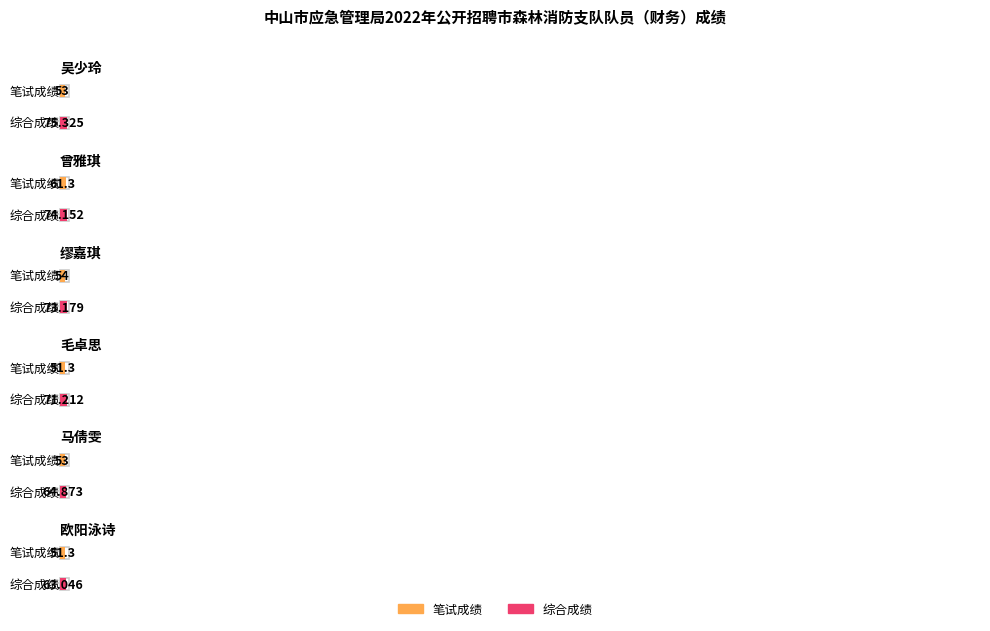

How many data points in 笔试成绩 are less than 53?

2